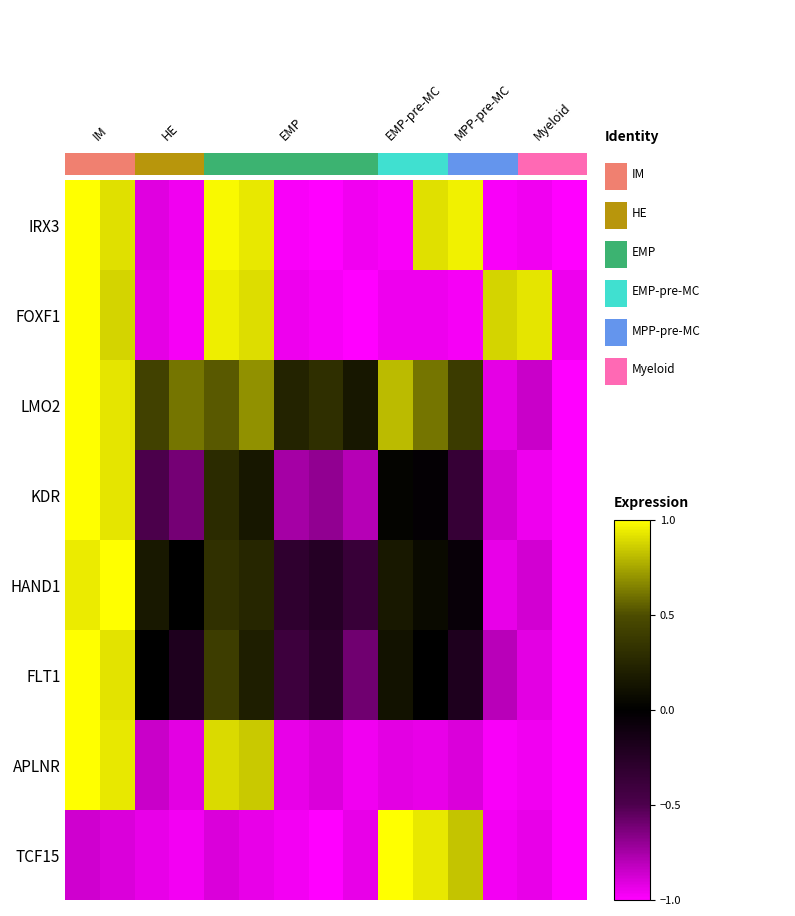

What is the sum of the row_6 values at 12 and 14?

-1.8